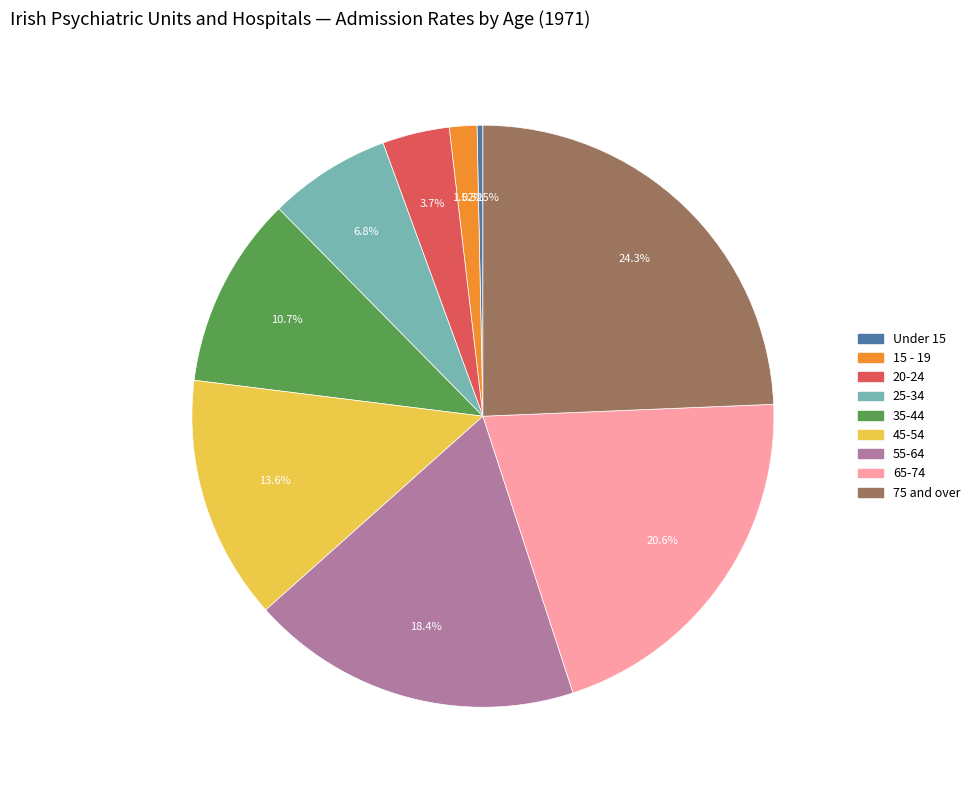

What is the largest slice in the pie chart?

75 and over